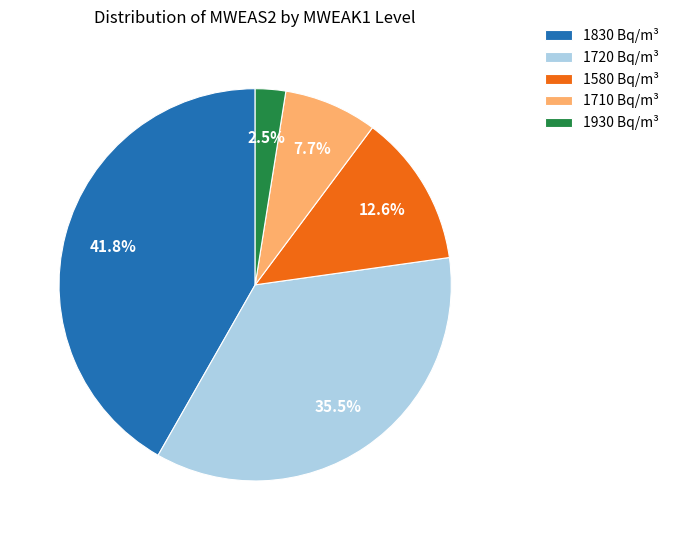

Is the sum of 1930 Bq/m³ and 1830 Bq/m³ greater than half?

No